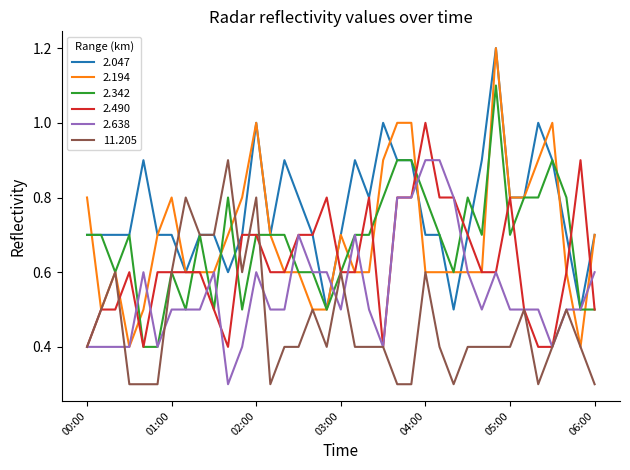

Which series has the largest range (max minus min)?

2.194